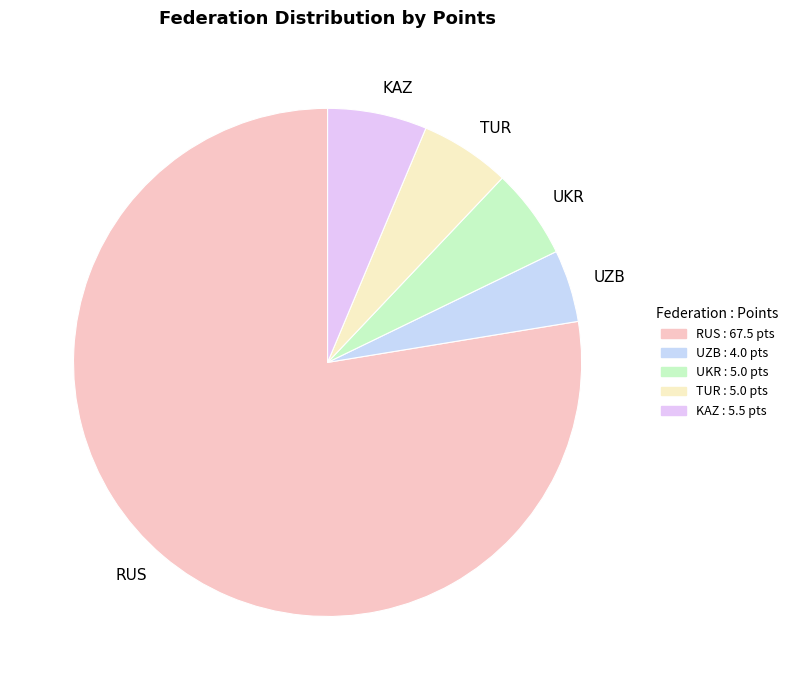

Which slice is the largest?

RUS